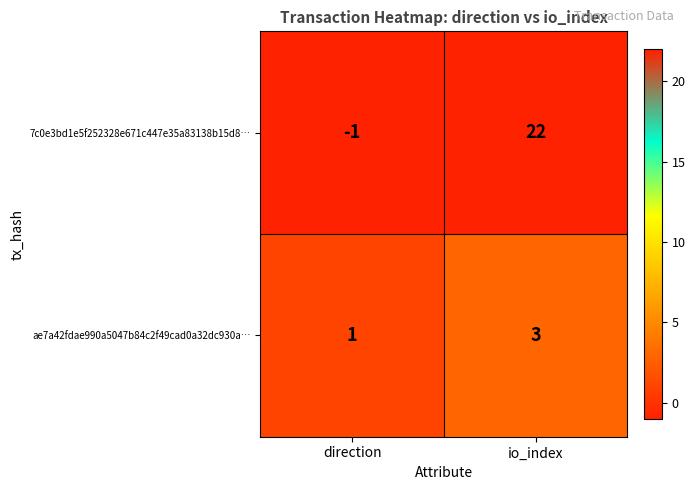

What is the difference between the maximum and minimum values in the 7c0e3bd1e5f252328e671c447e35a83138b15d8… series?

23